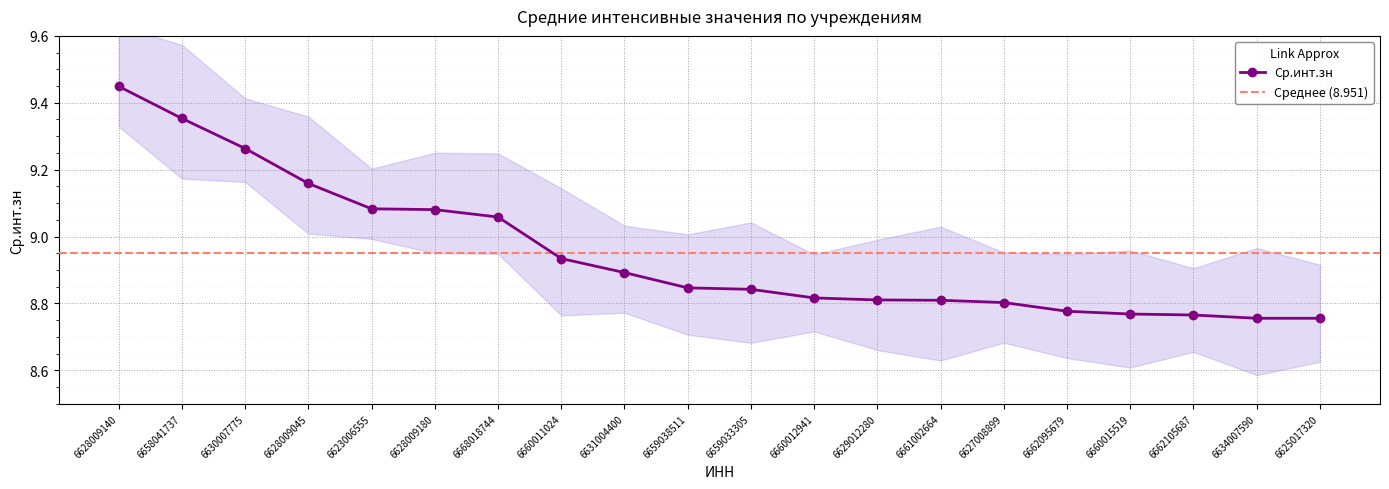

Reading right to left, what are all the values shown in this chart?

8.8	8.8	8.8	8.8	8.8	8.8	8.8	8.8	8.8	8.8	8.8	8.9	8.9	9.1	9.1	9.1	9.2	9.3	9.4	9.4